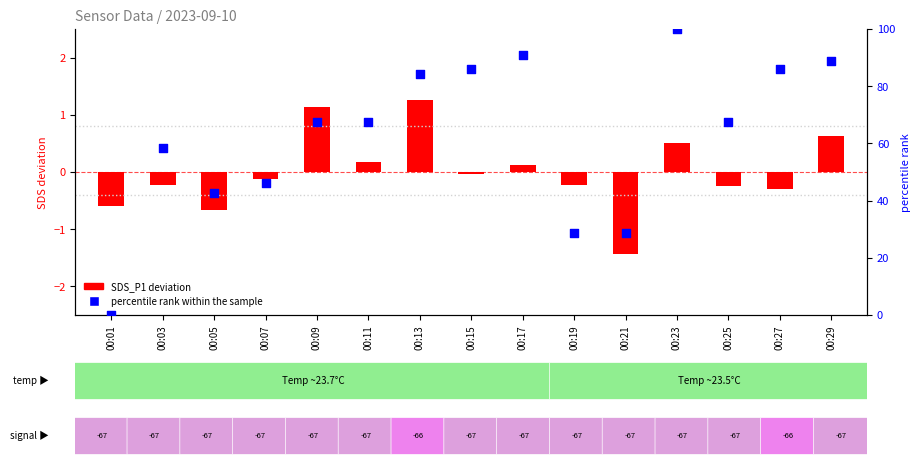

At which category is the sum across all series the highest?

00:23